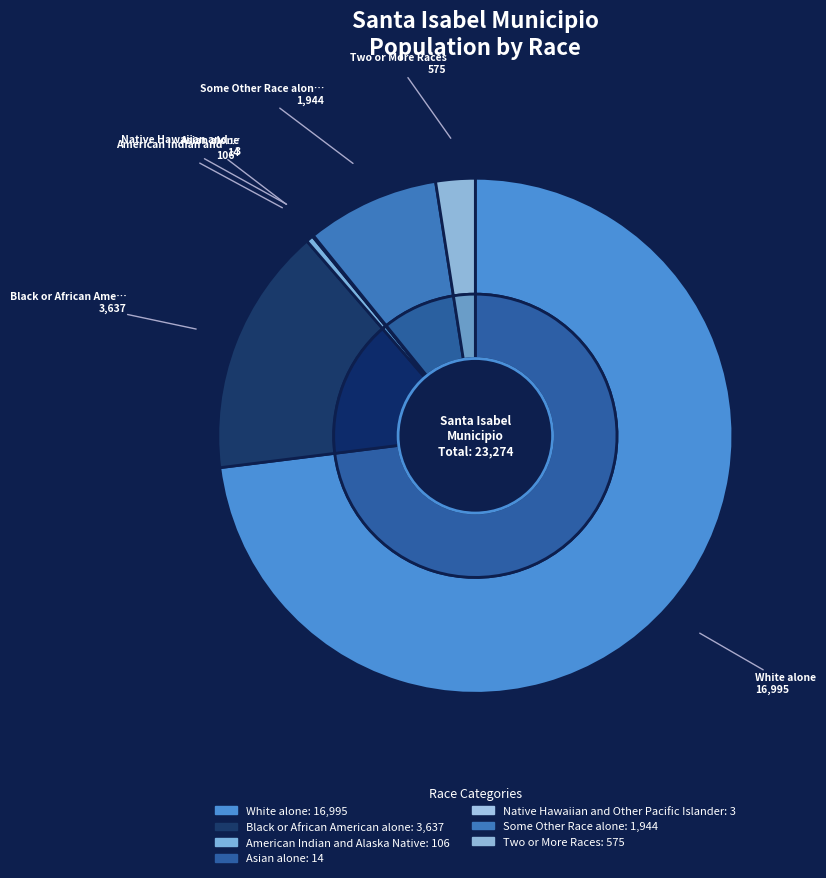

What portion of the pie excludes American Indian and Alaska Native?

99.5%